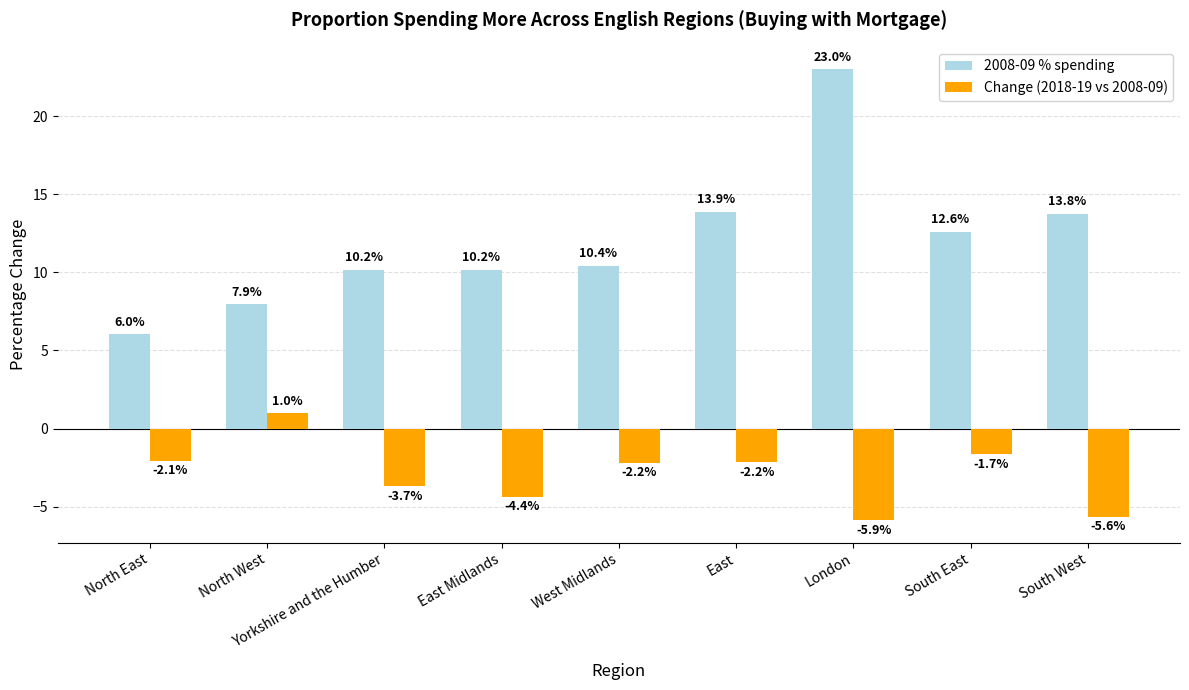

How many negative values does the Change (2018-19 vs 2008-09) series have?

8